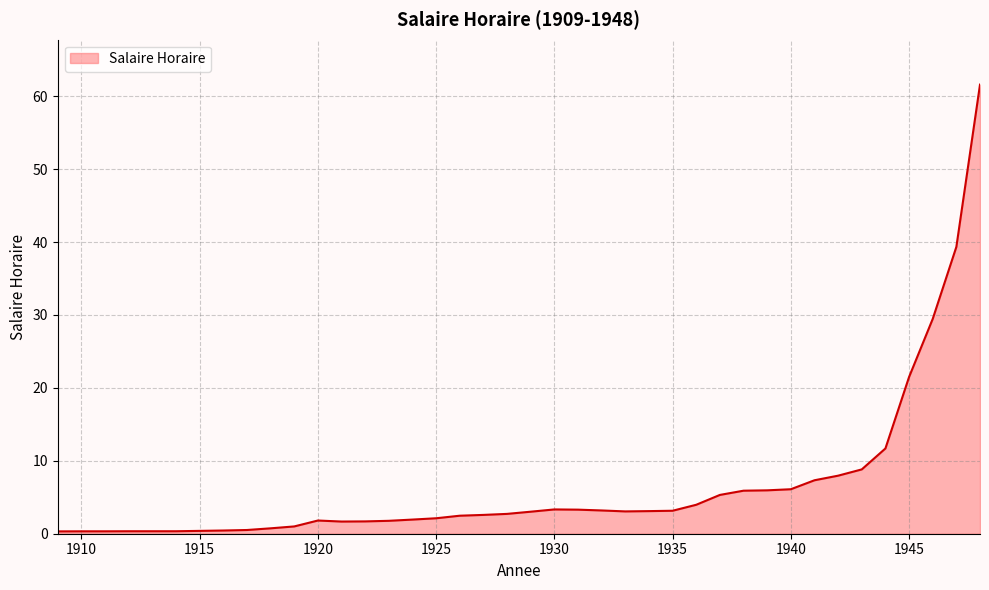

How many values are below 3?

20